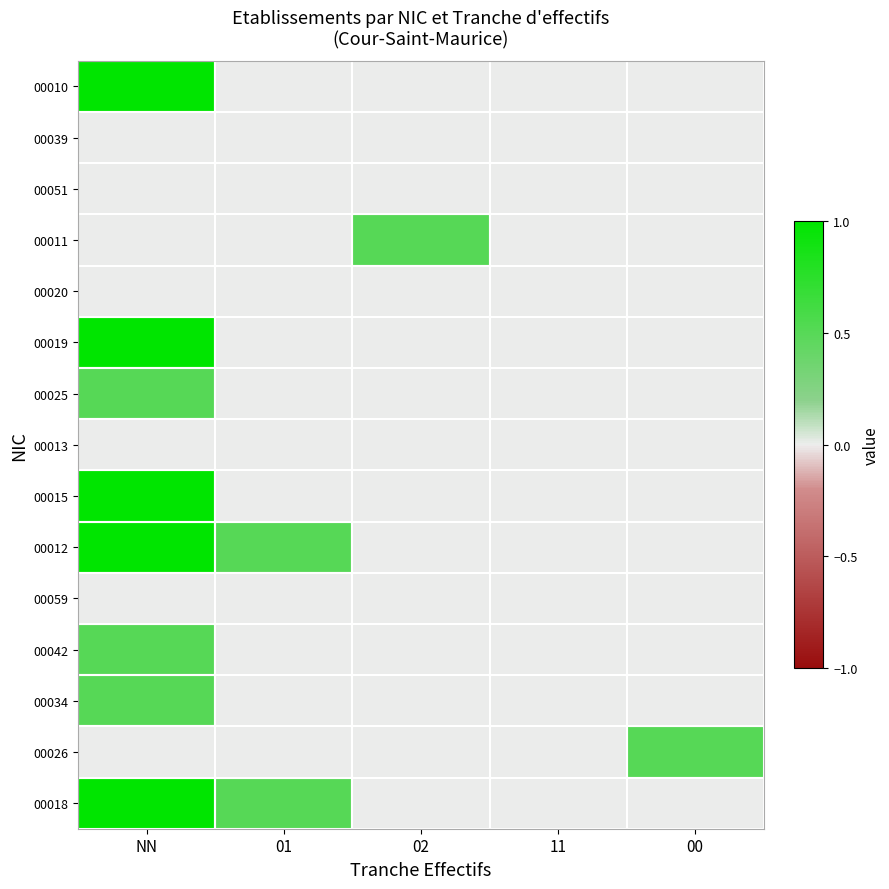

Count the number of categories in the chart.

5